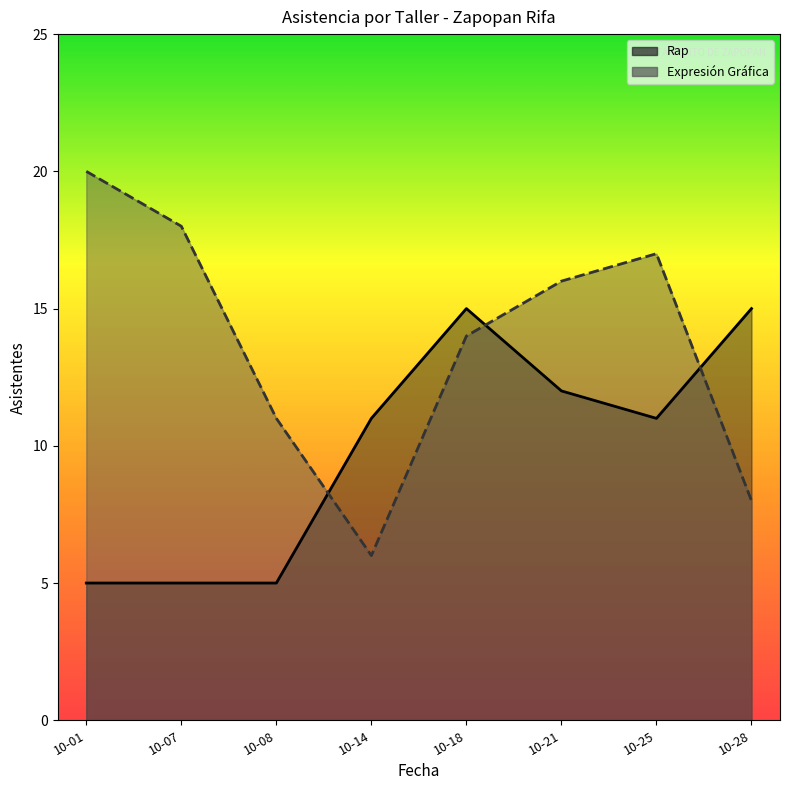

The value of Rap at 10-01 is 5. True or false?

True